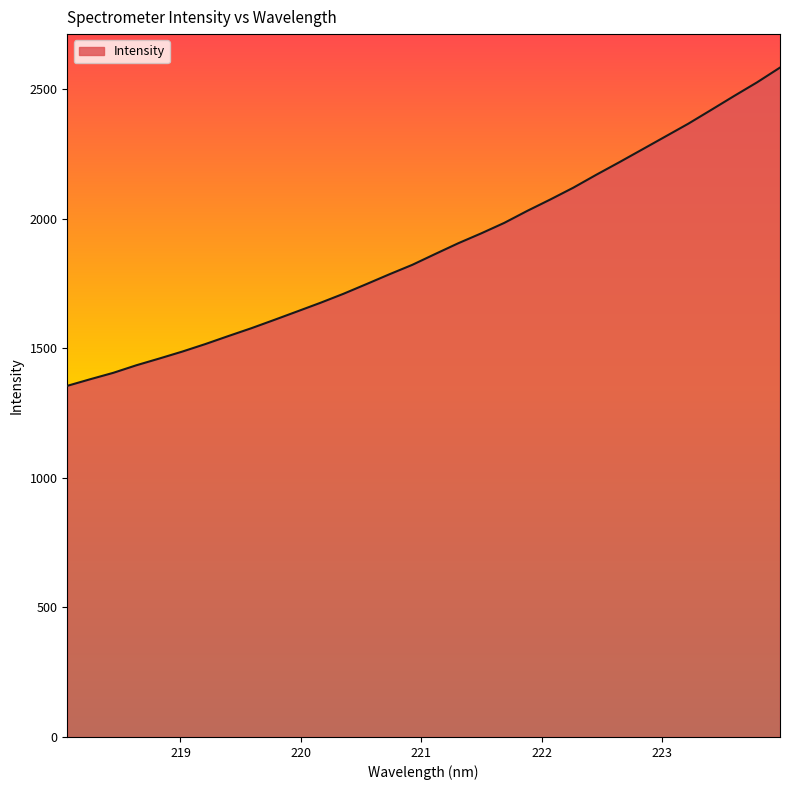

What is the difference between the maximum and minimum values?

1228.8